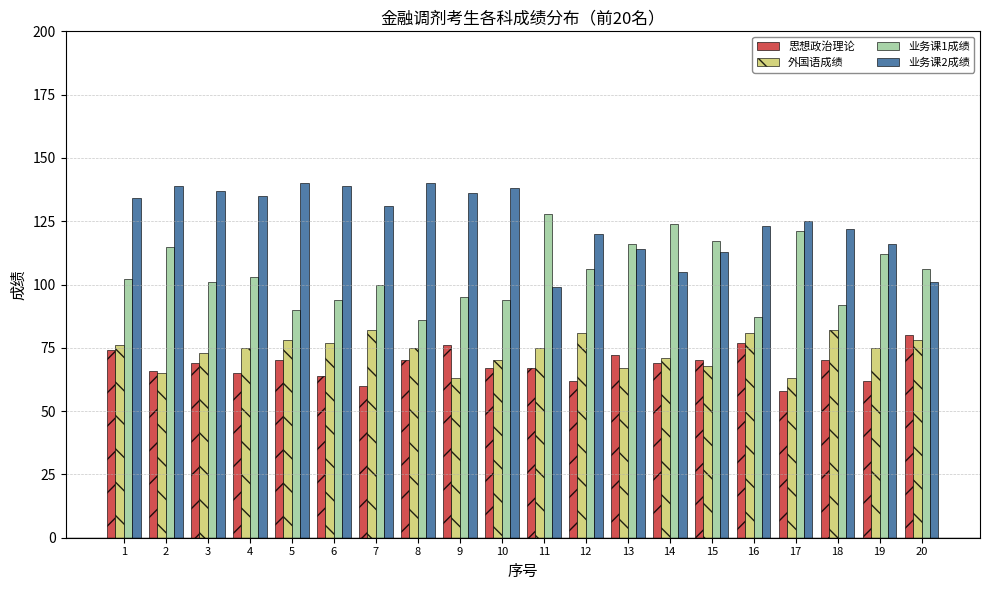

Which series has the largest total across all categories?

业务课2成绩